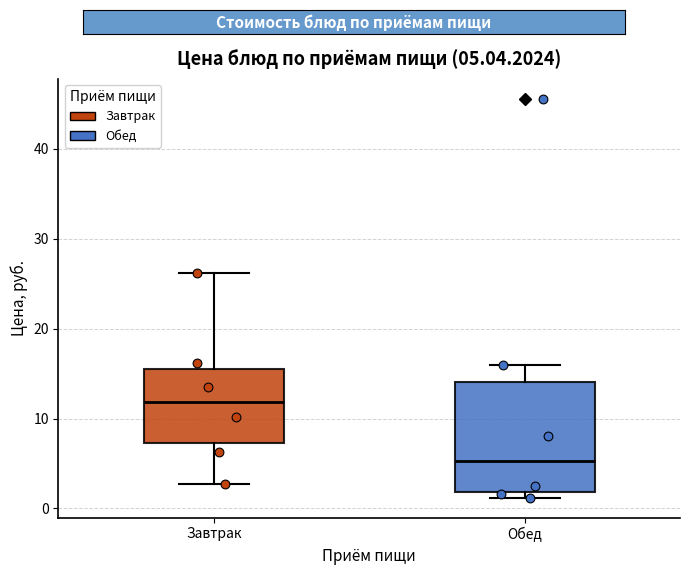

Which box has the lowest median line?

Обед